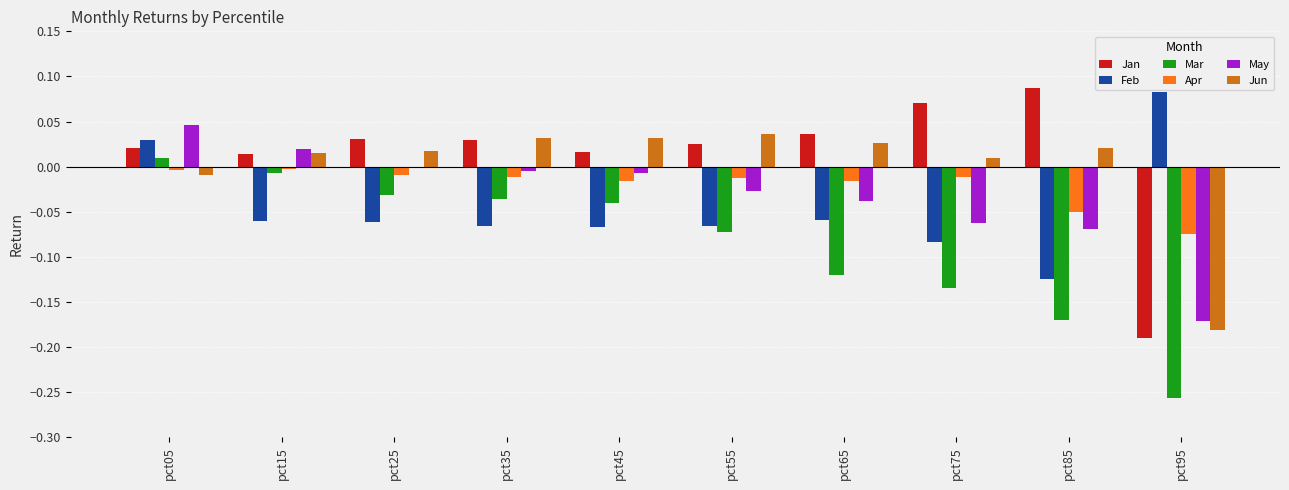

Is it true that Jan equals 0.0 at pct65?

True